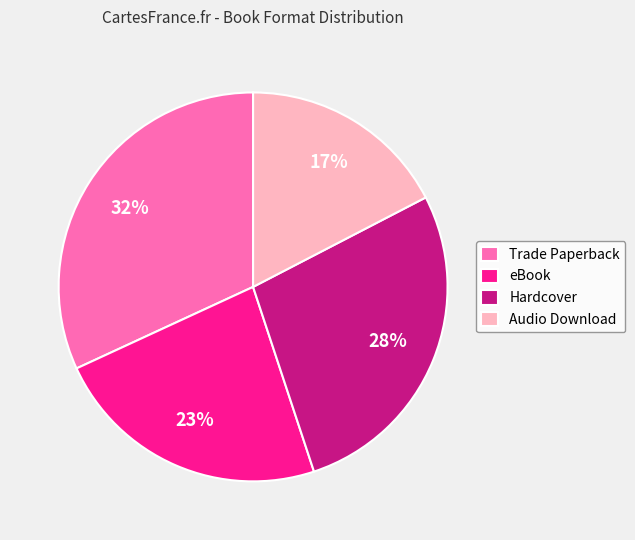

Is there a majority slice in this chart?

No